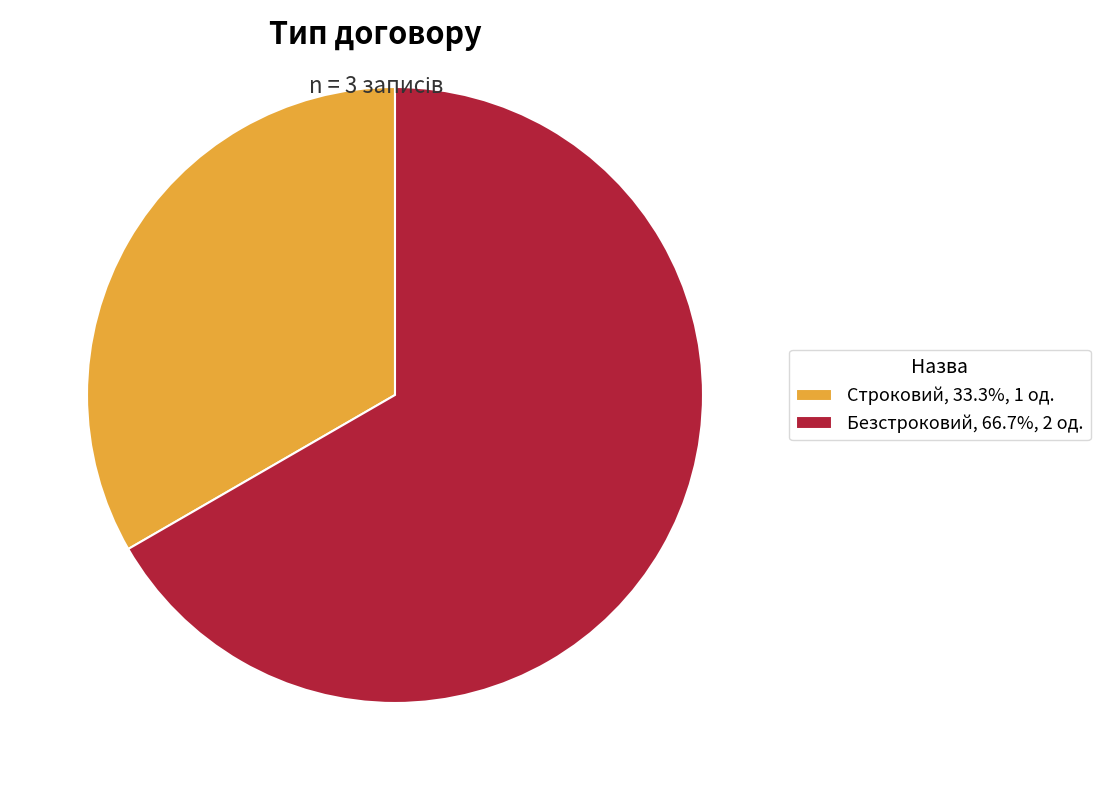

How many slices are in this pie chart?

2